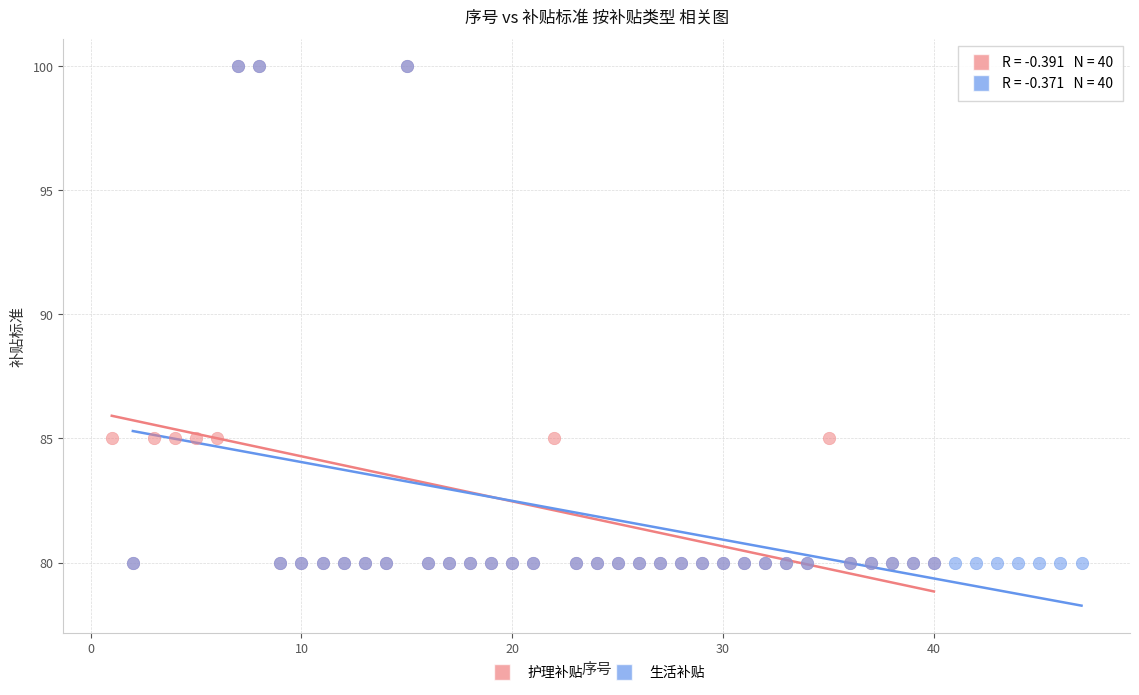

What are all the series names shown in the legend?

护理补贴, 生活补贴